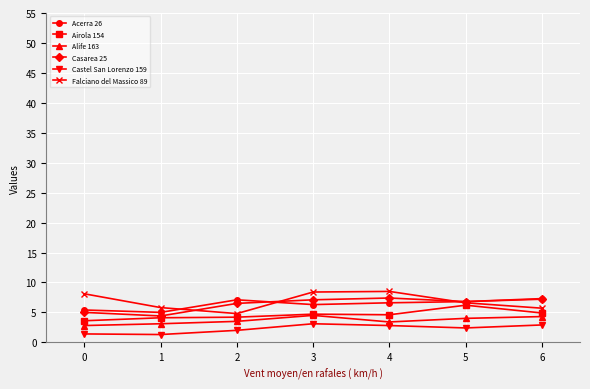

How many lines are shown in the chart?

6